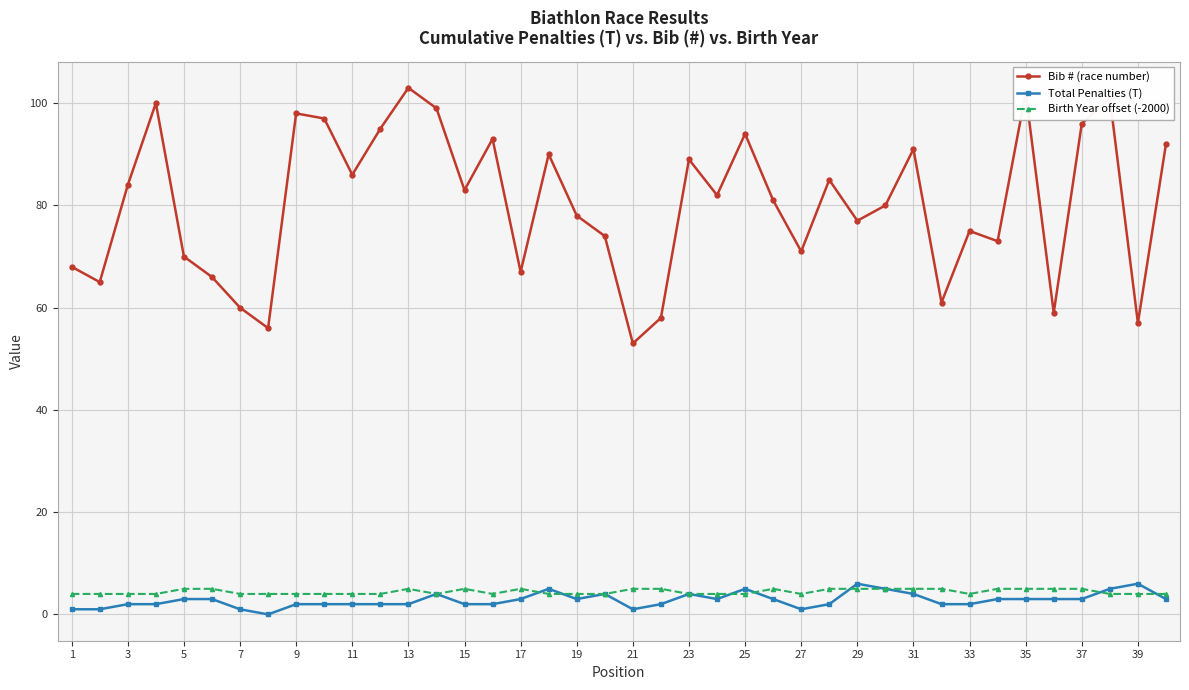

What is the value of the Birth Year offset (-2000) point at the 3rd from the left?

4